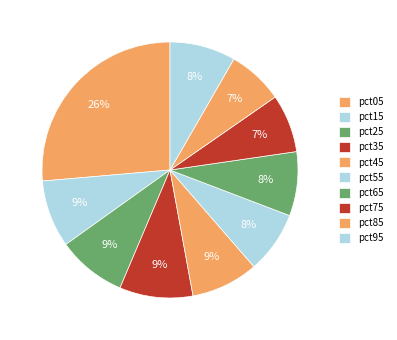

Is it true that pct05 is 26% of the pie?

True